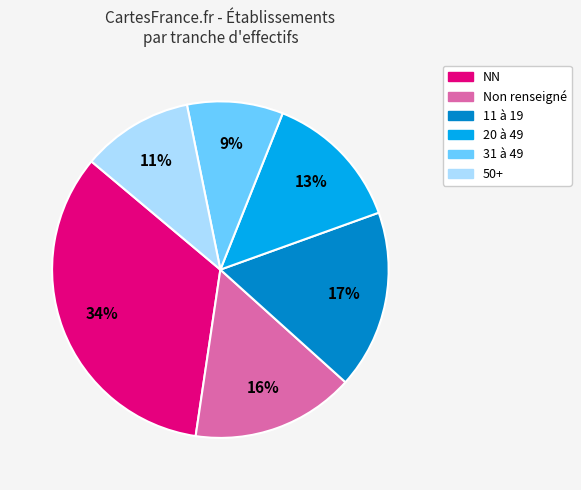

Which slice is the largest?

NN